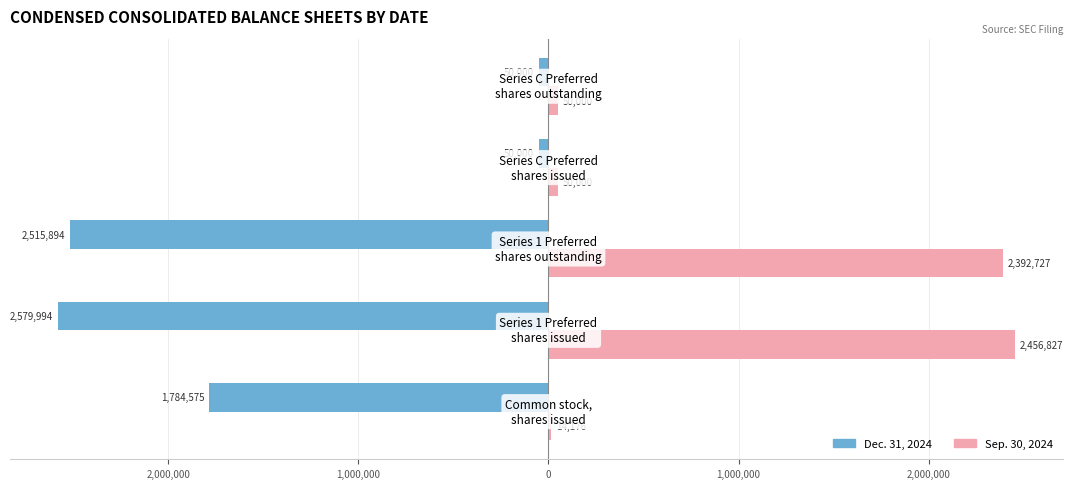

What is the value of the Dec. 31, 2024 bar at the 1st from the left?

-1784575